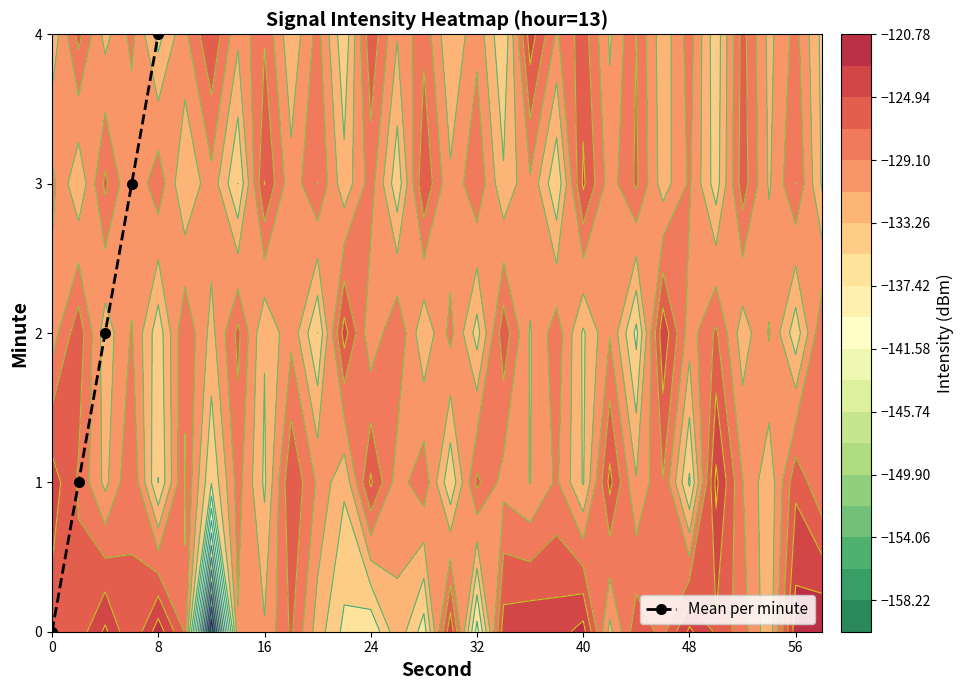

The Mean per minute series shows 0 at 0. True or false?

True